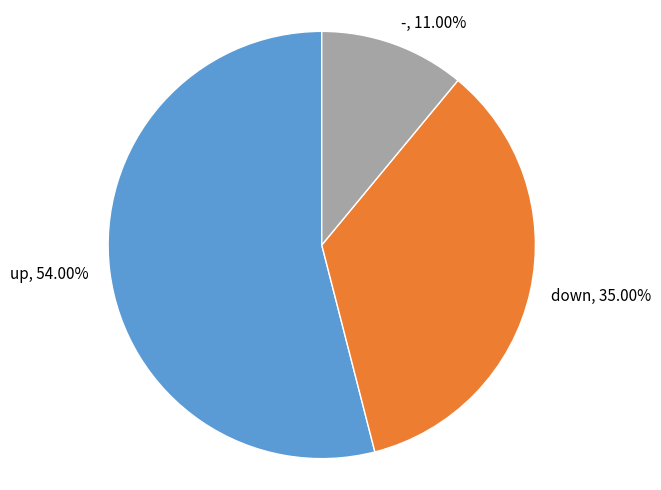

To the nearest percent, what is the combined percentage of down and -?

46%